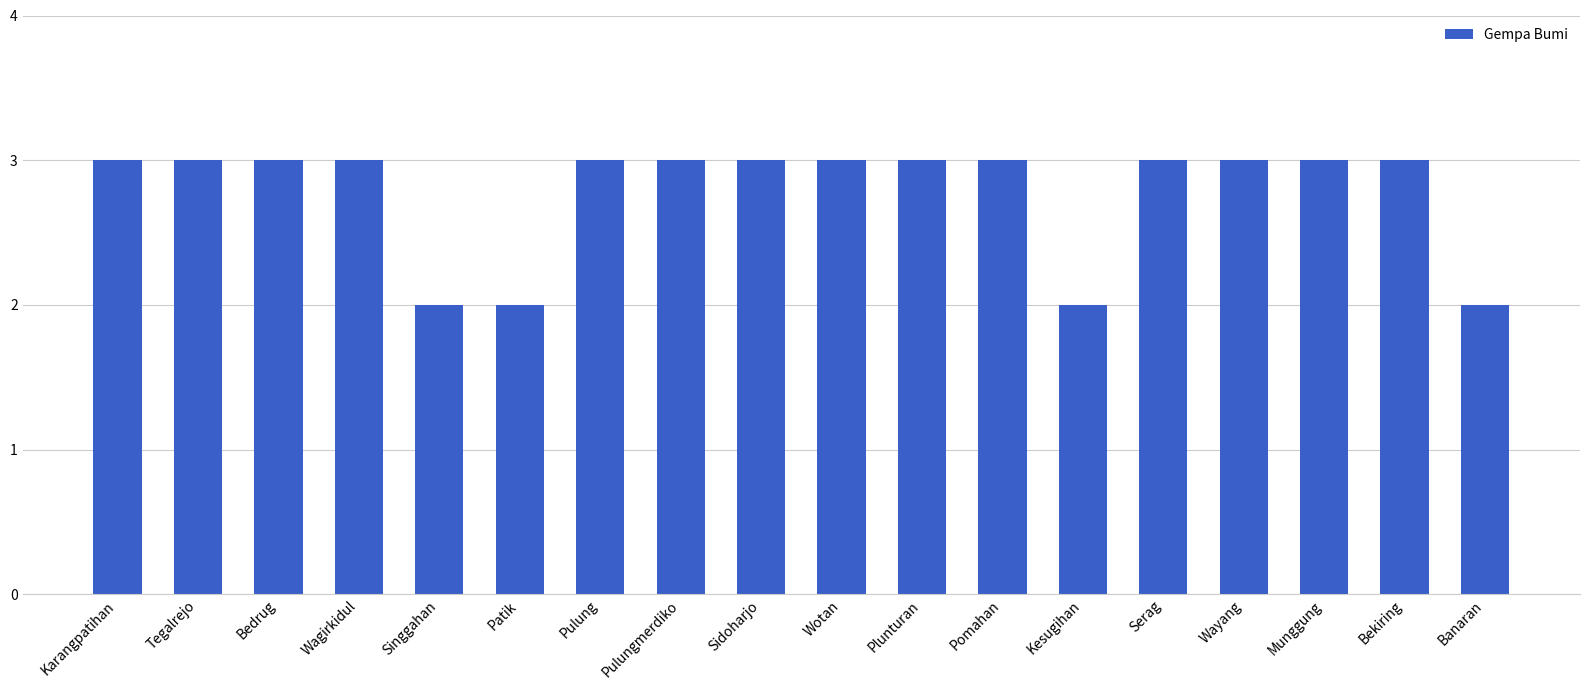

What is the label of the 8th bar from the left?

Pulungmerdiko